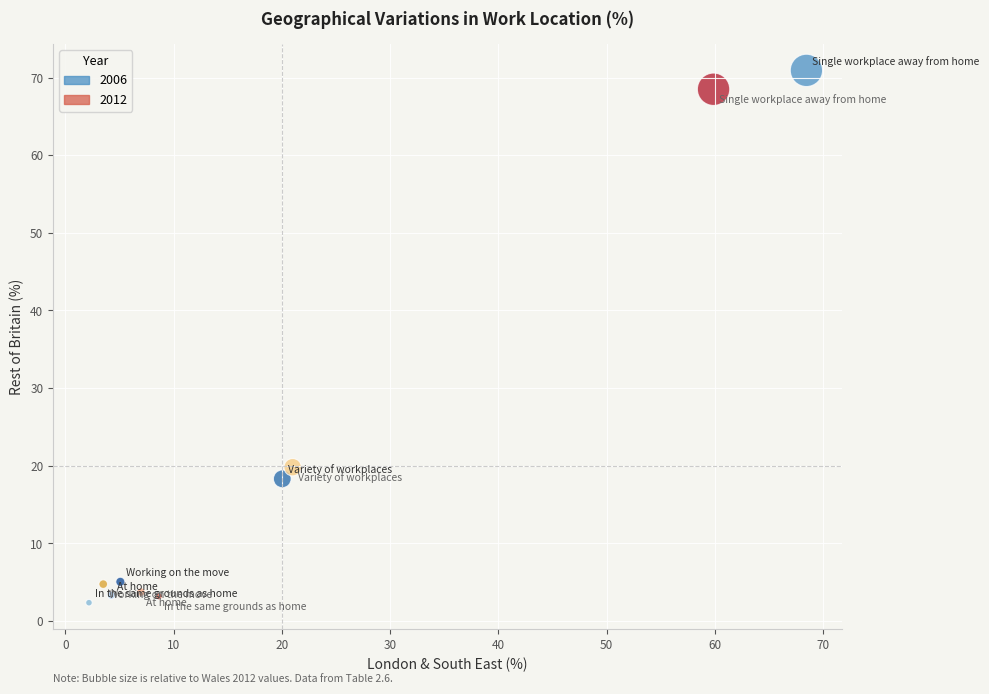

Which series has the largest Y range (max minus min)?

2006